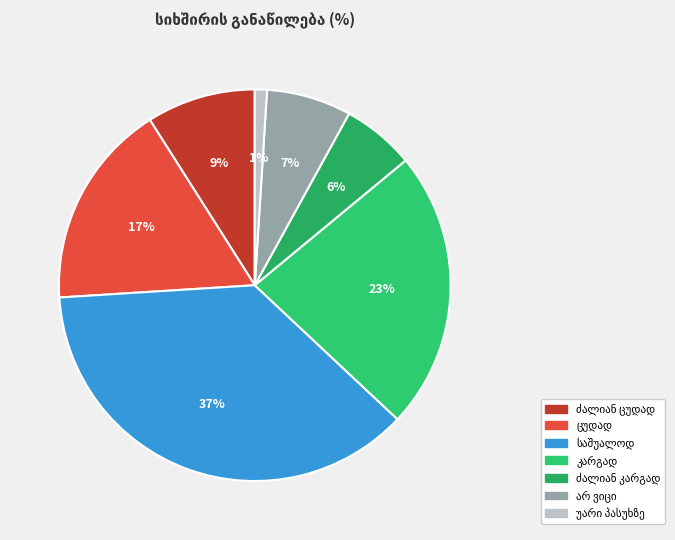

Count the number of slices in the pie.

7